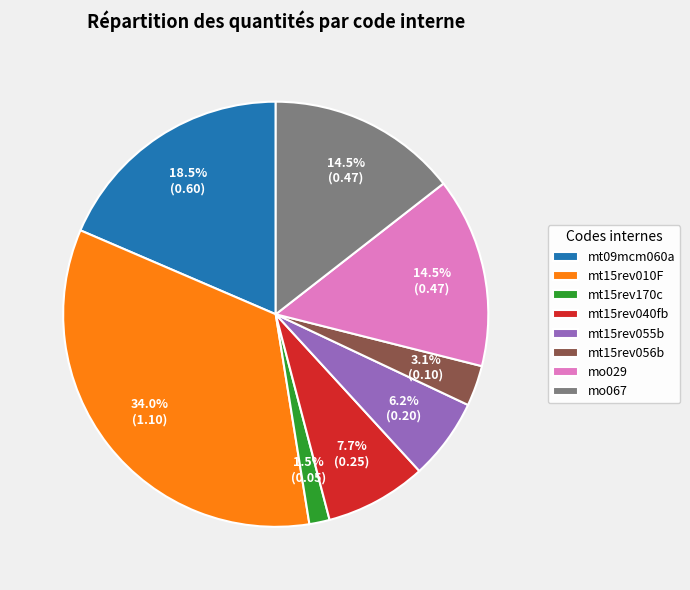

Is there any slice that represents more than half of the pie?

No